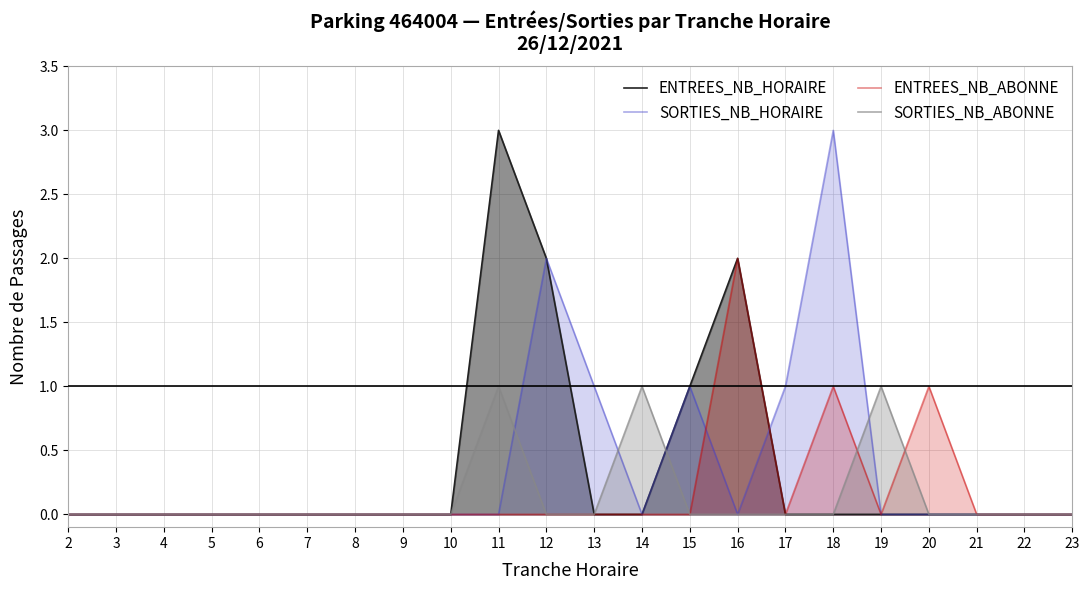

Does the chart display data point markers on the line(s)?

No